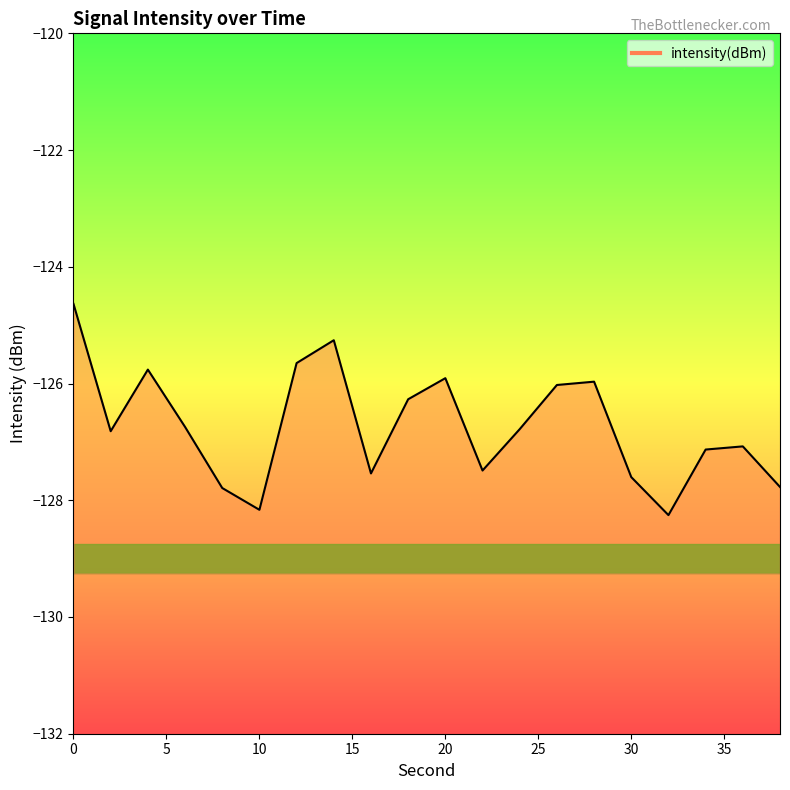

What is the greatest value displayed?

-124.6